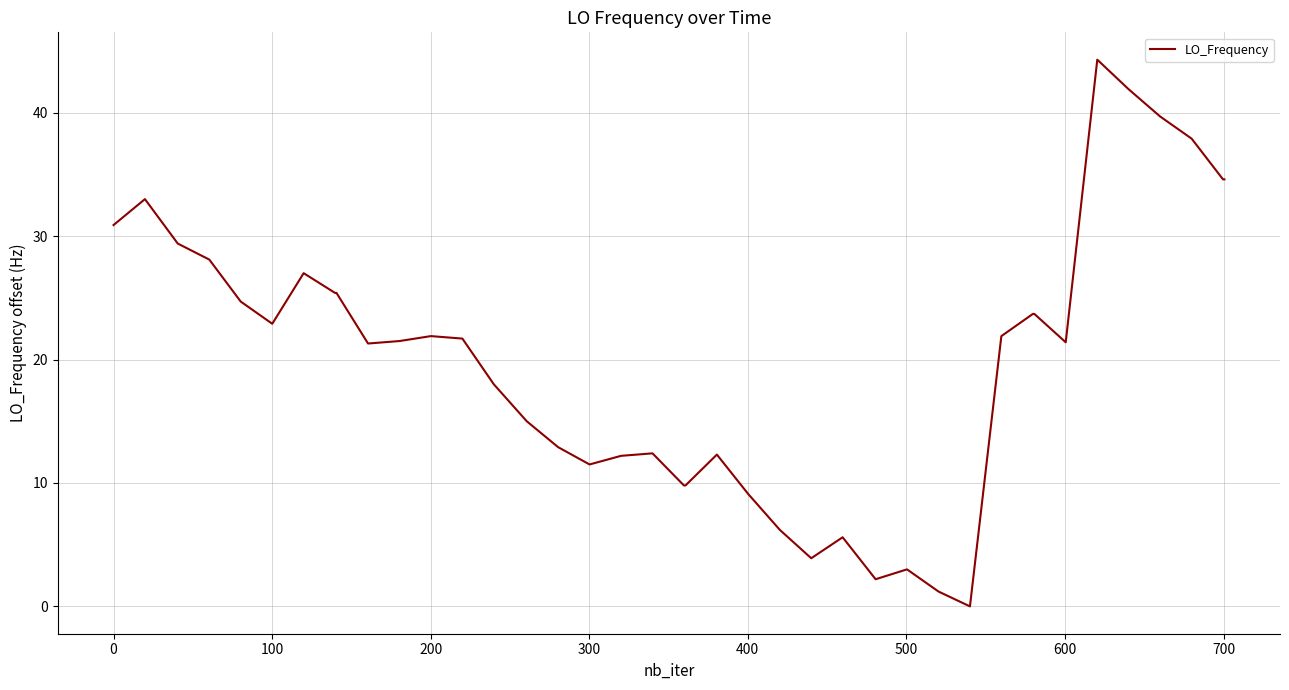

What is the difference between the maximum and minimum values?

44.3